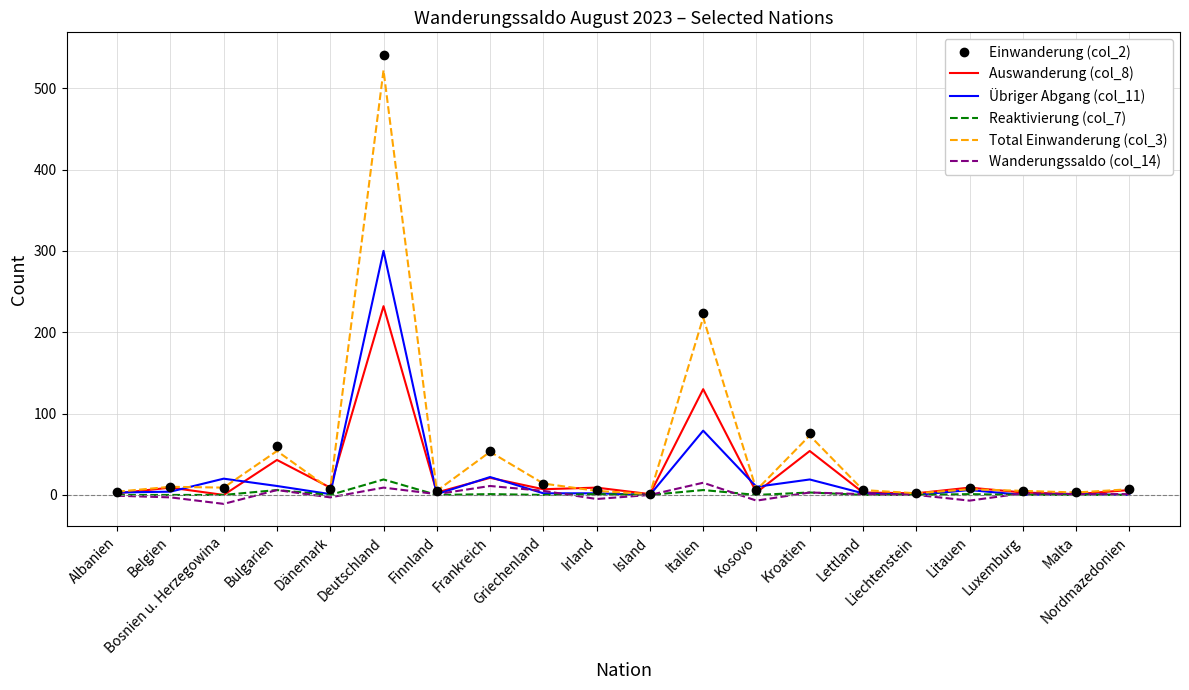

What is the maximum value shown in the chart?

541